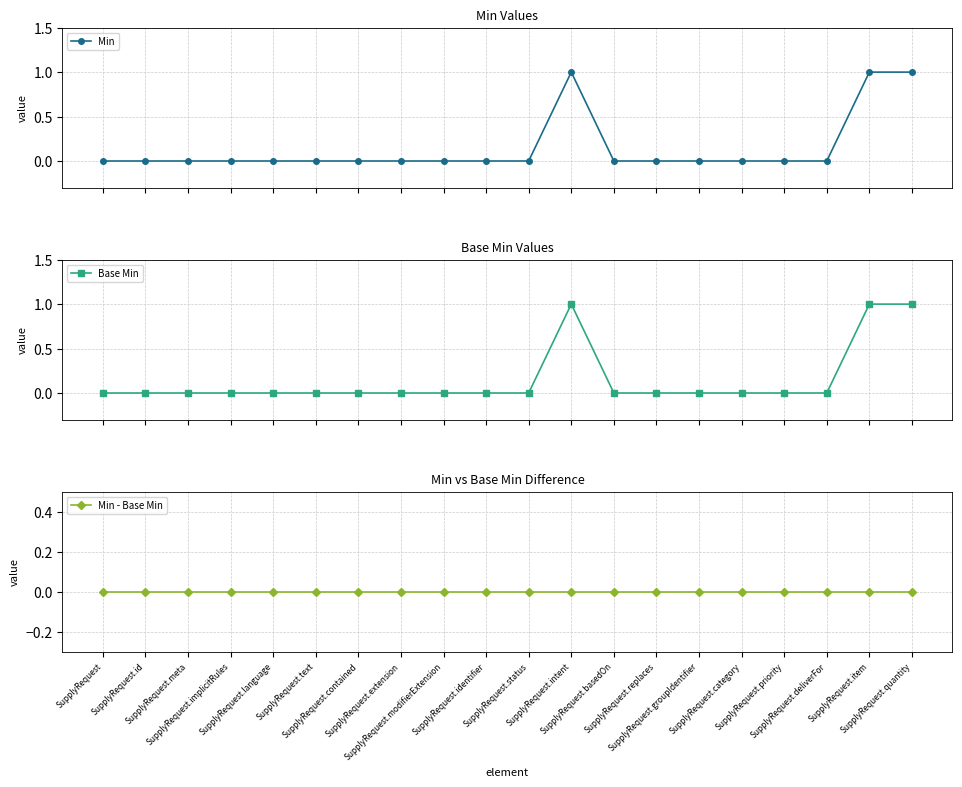

How many data points does each series have?

20